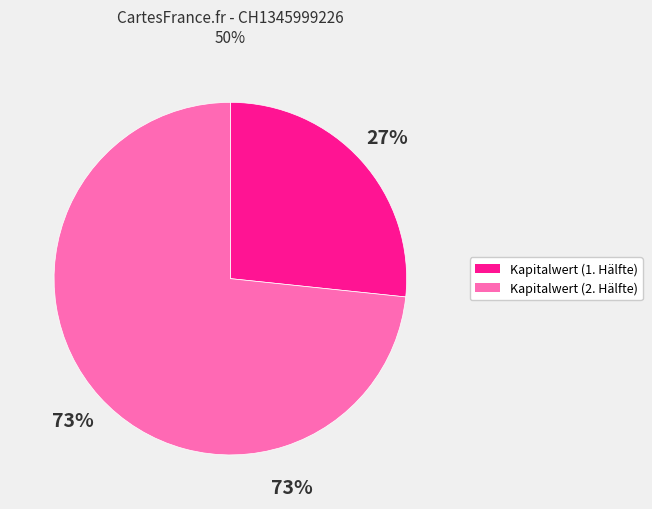

Count the number of slices in the pie.

2